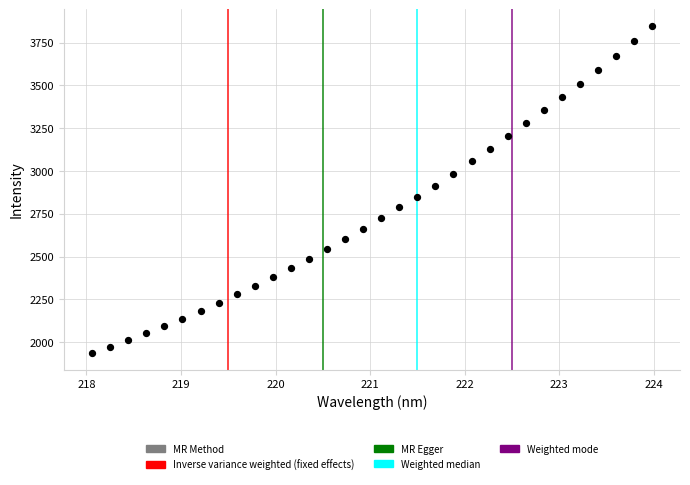

What is the range of Y values (max minus min)?

1913.9